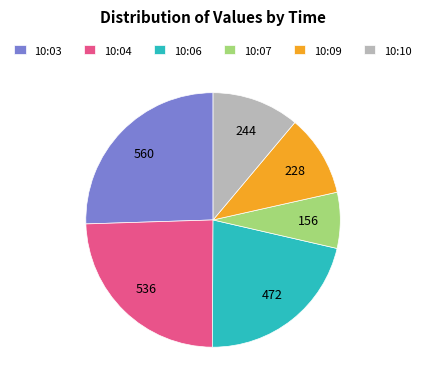

Between 10:03 and 10:07, which is larger?

10:03